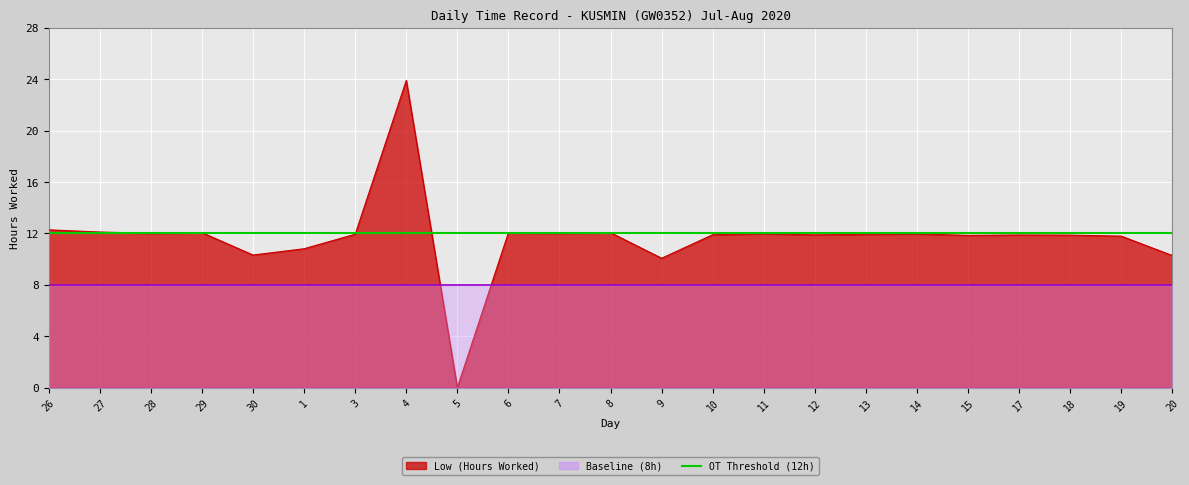

What value does the Low (Hours Worked) series have at 28?

12.0